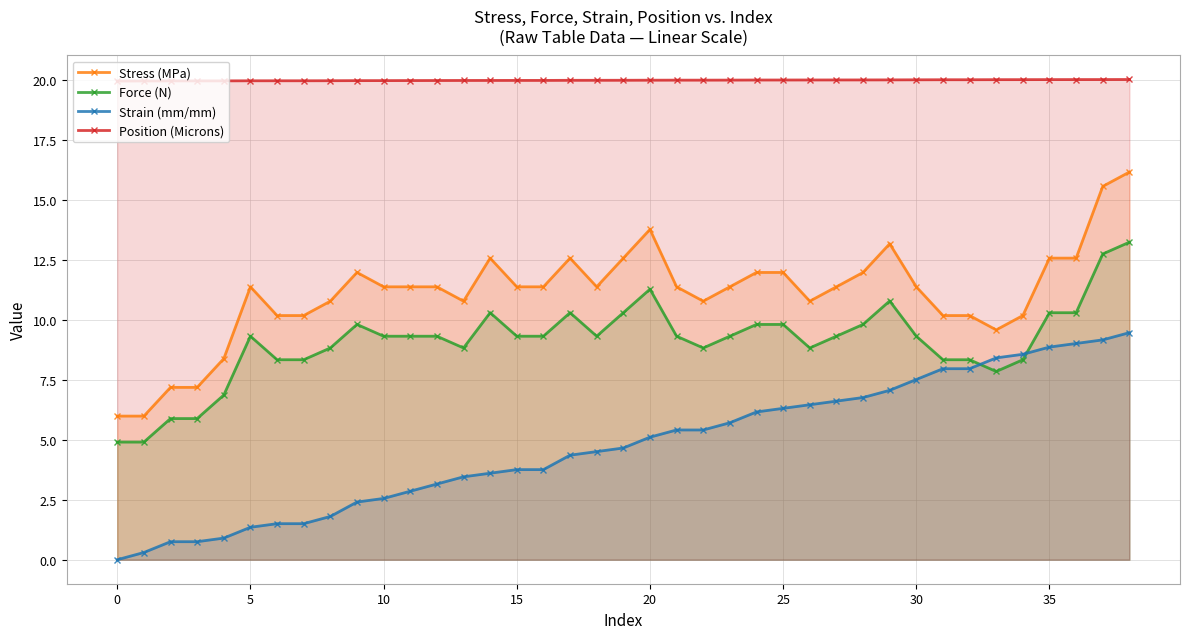

Is the value of Strain (mm/mm) at 38 greater than the value of Force (N) at 25?

Yes